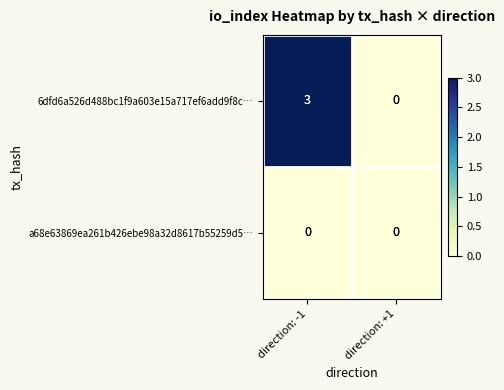

Reading right to left, transcribe all the data shown in this chart.

6dfd6a526d488bc1f9a603e15a717ef6add9f8c…: 0	3
a68e63869ea261b426ebe98a32d8617b55259d5…: 0	0